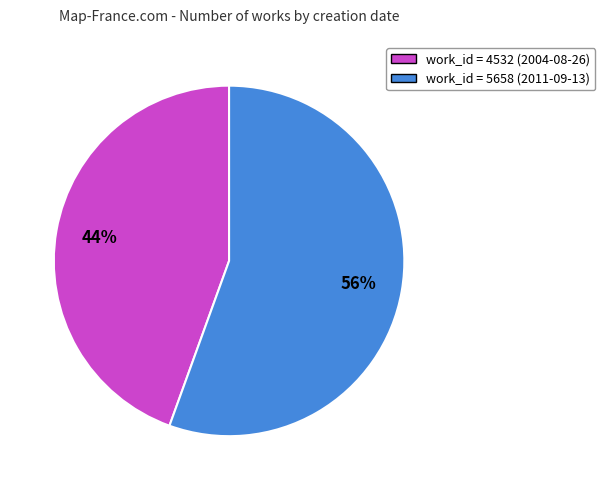

The work_id = 5658 (2011-09-13) slice represents 42% of the pie. True or false?

False